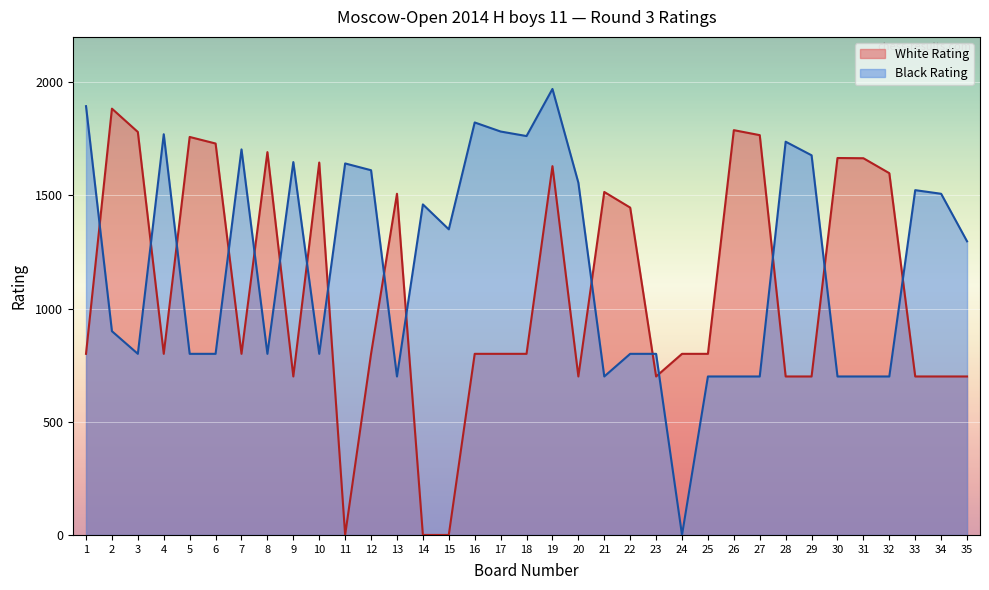

At which category is the sum across all series the highest?

19